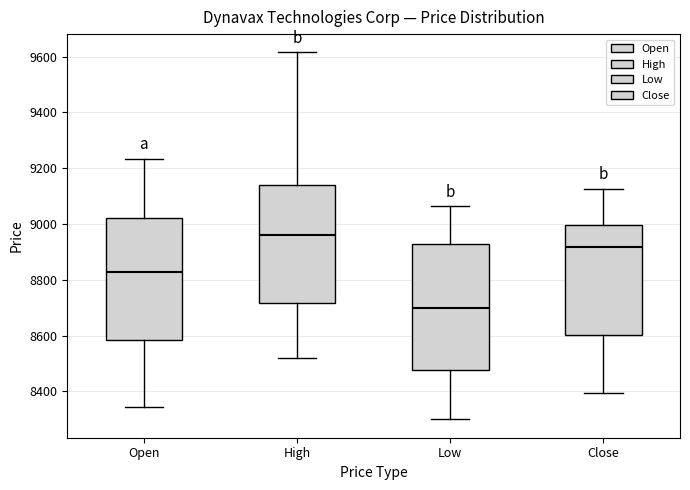

Reading left to right, read every box against the y-axis: the position of its median line, the range the box covers, and the ends of its whiskers. The values are not printed on the chart, so give them approximately, as read against the axis.

Open: median 8820, box 8580 to 9020, whiskers 8340 to 9240
High: median 8960, box 8720 to 9140, whiskers 8520 to 9620
Low: median 8700, box 8480 to 8940, whiskers 8300 to 9060
Close: median 8920, box 8600 to 9000, whiskers 8400 to 9120